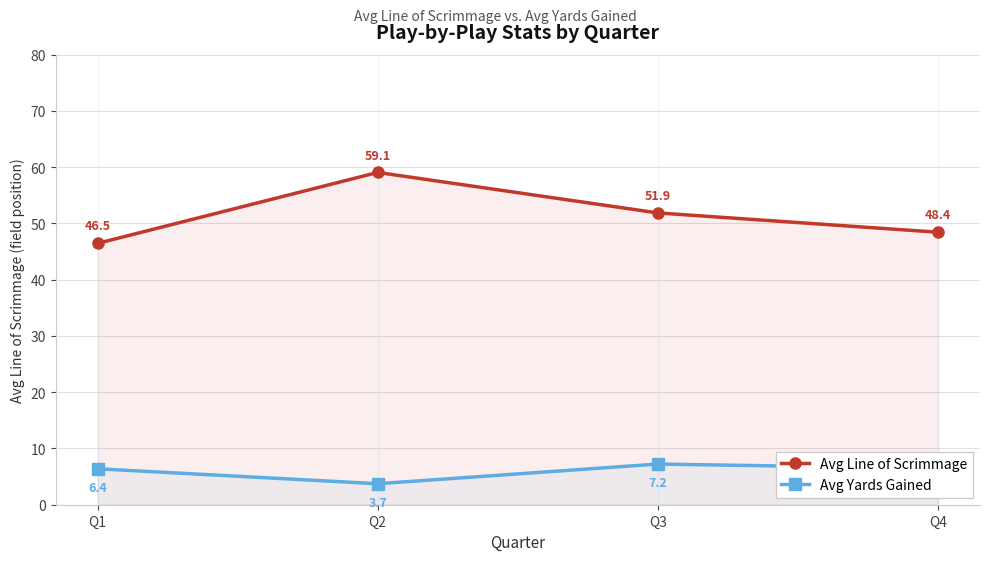

List the series in order of their peak value, lowest first.

Avg Yards Gained, Avg Line of Scrimmage